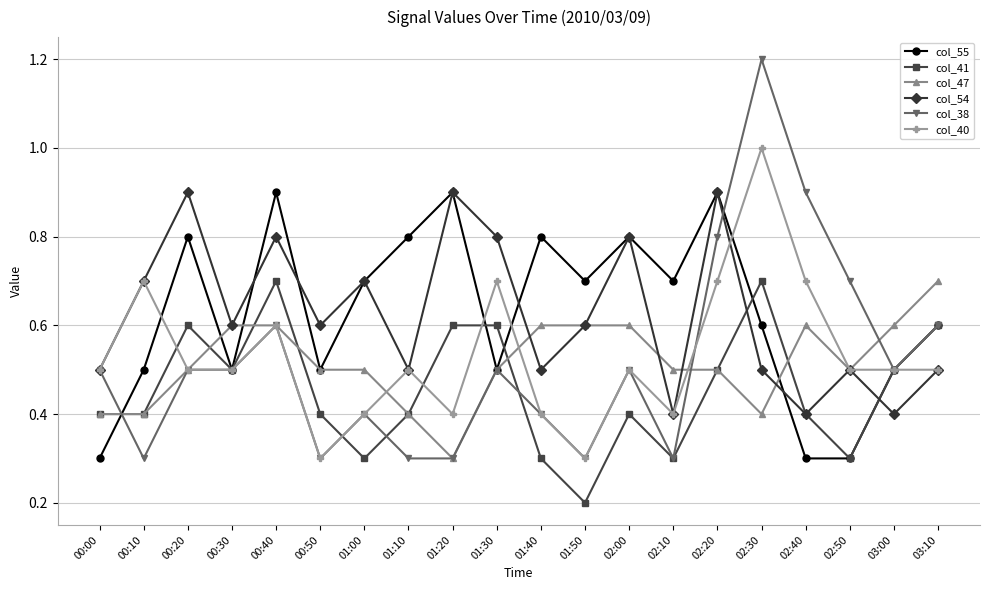

What value does the col_41 series have at 01:30?

0.6